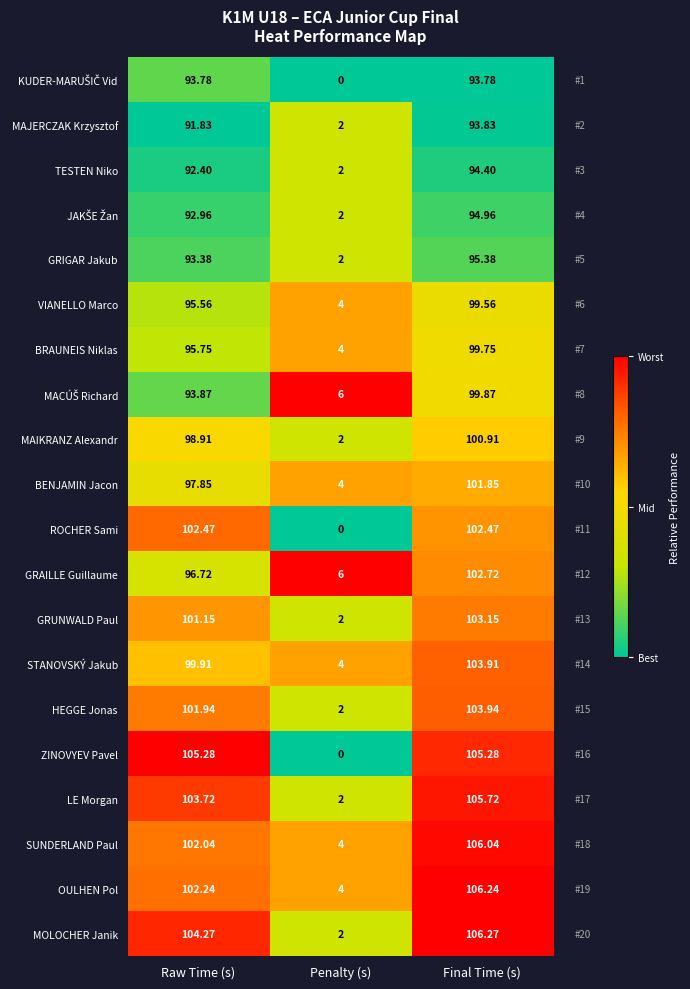

Which series has the largest range (max minus min)?

ZINOVYEV Pavel